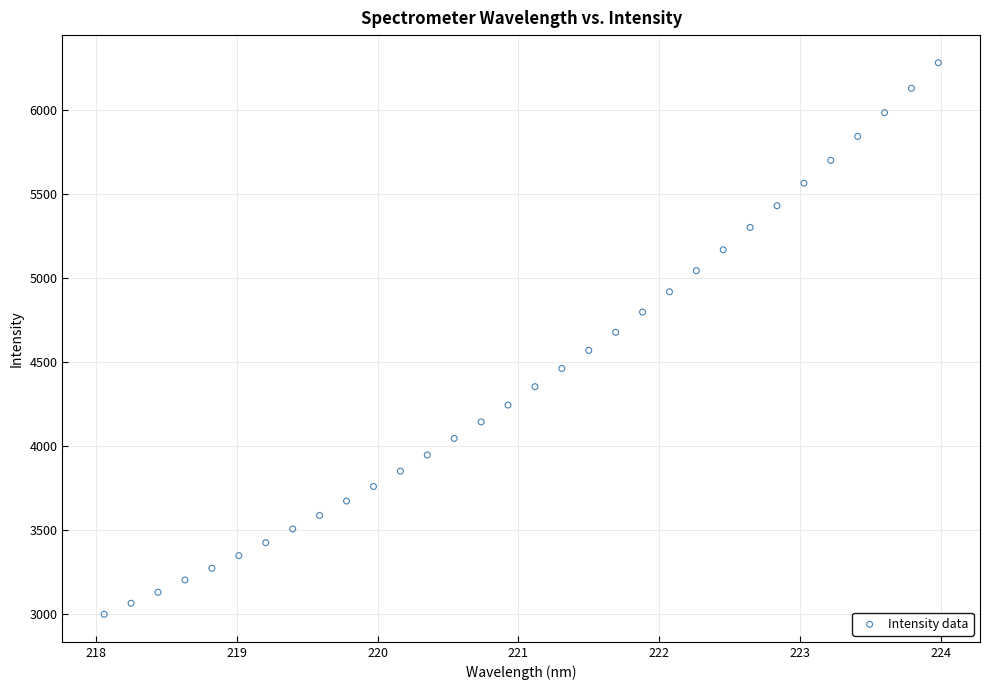

What is the range of X values (max minus min)?

5.9